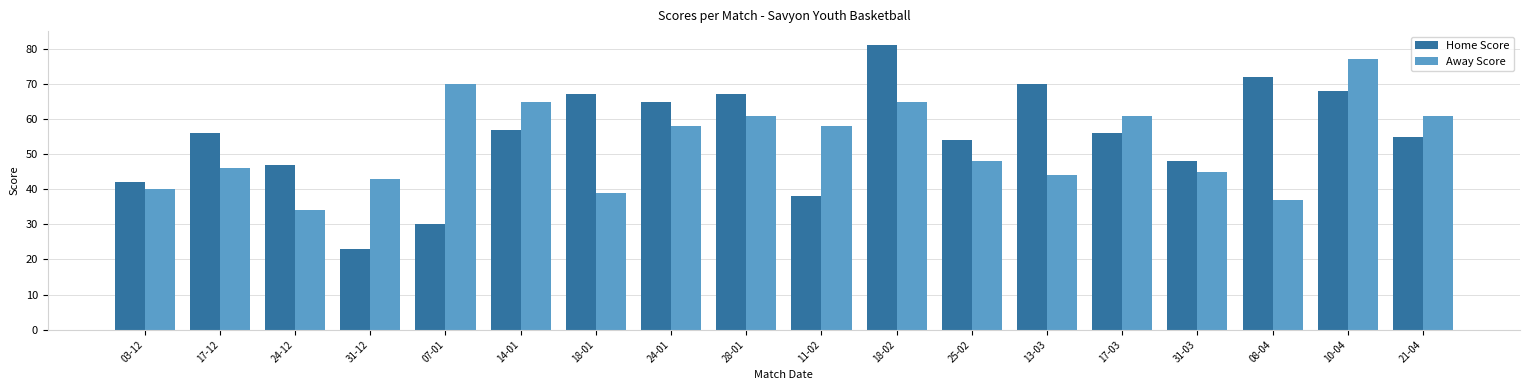

What is the sum of all Home Score values?

996